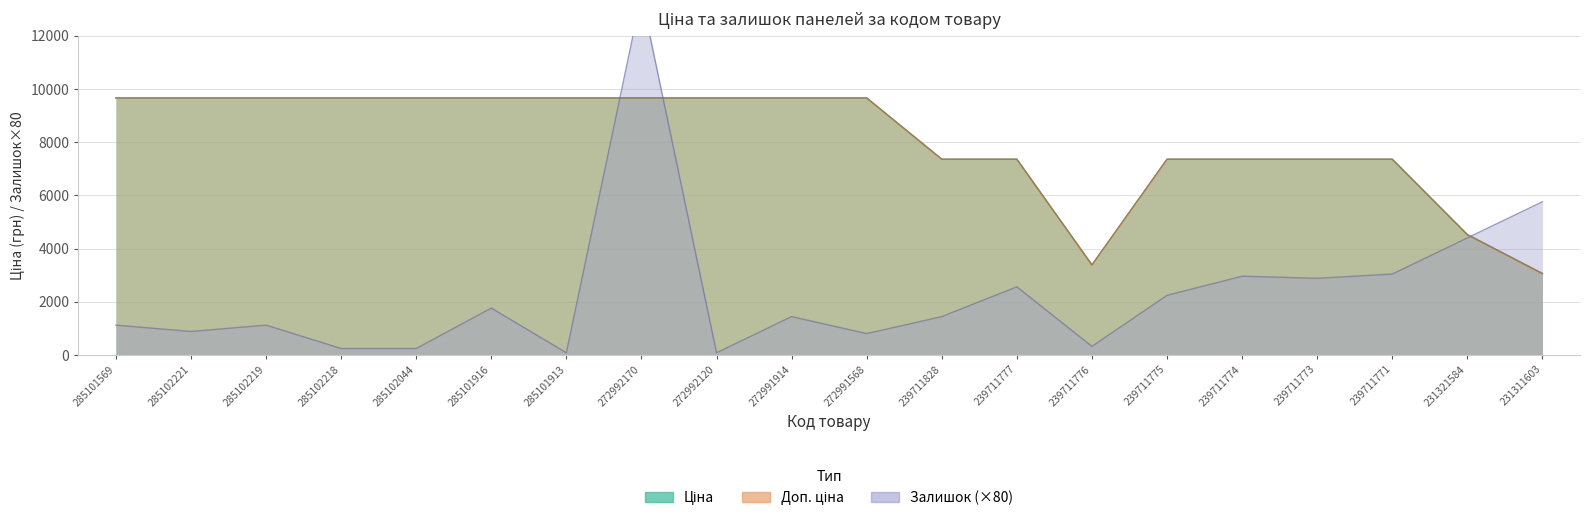

The Ціна series shows 3934.2 at 239711773. True or false?

False